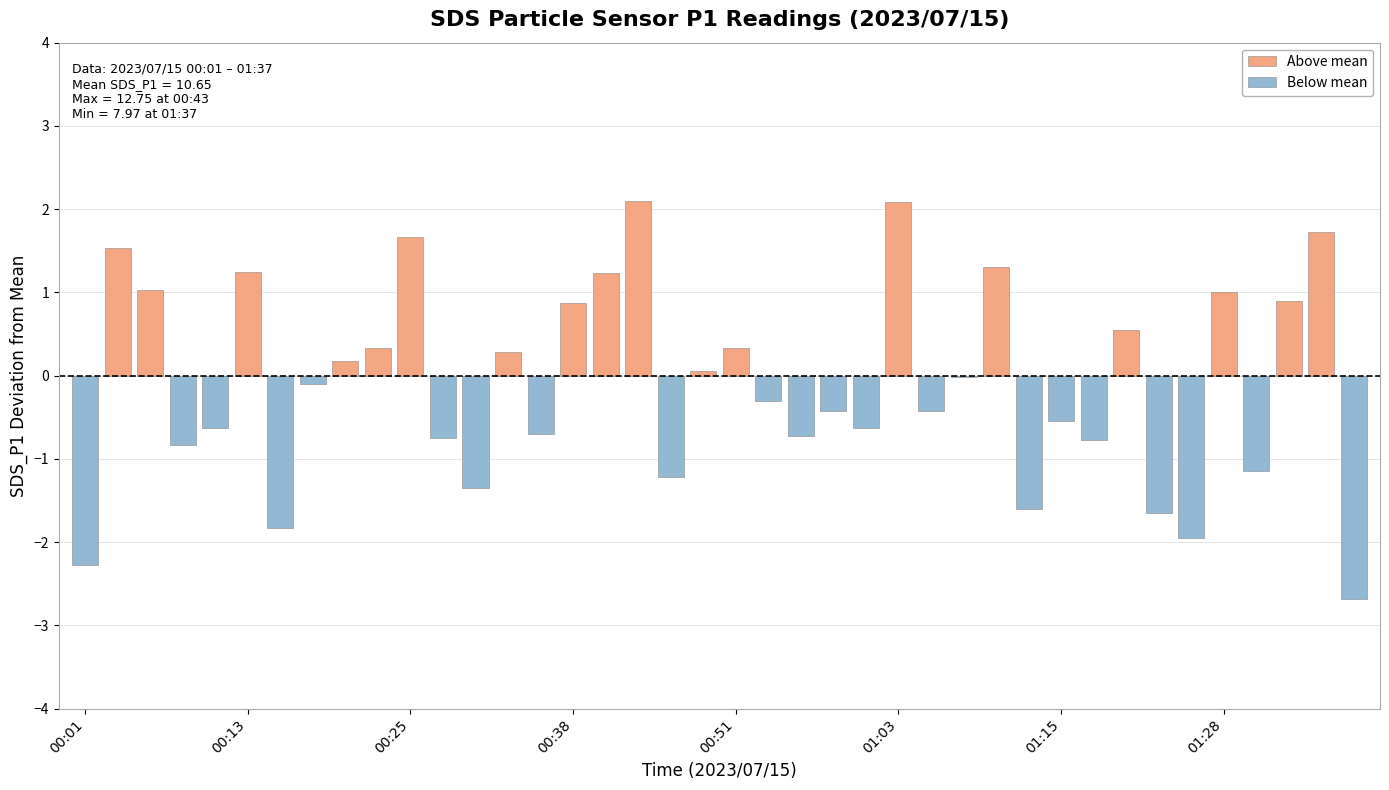

What is the difference between the second highest and second lowest values?

4.3